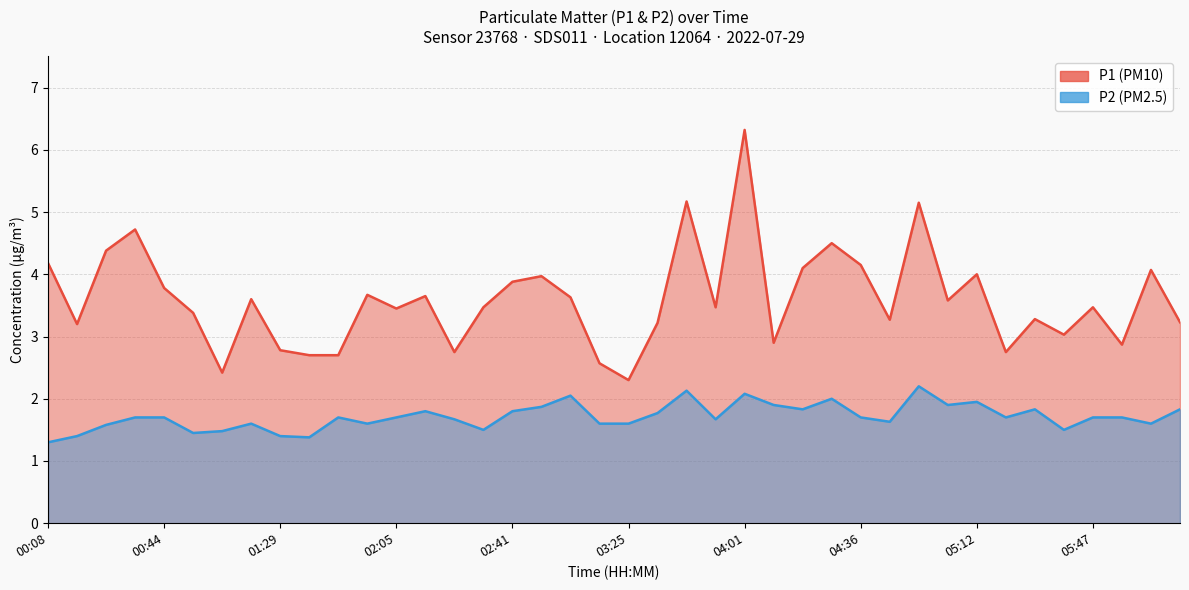

List the series in order of their overall mean, highest first.

P1, P2